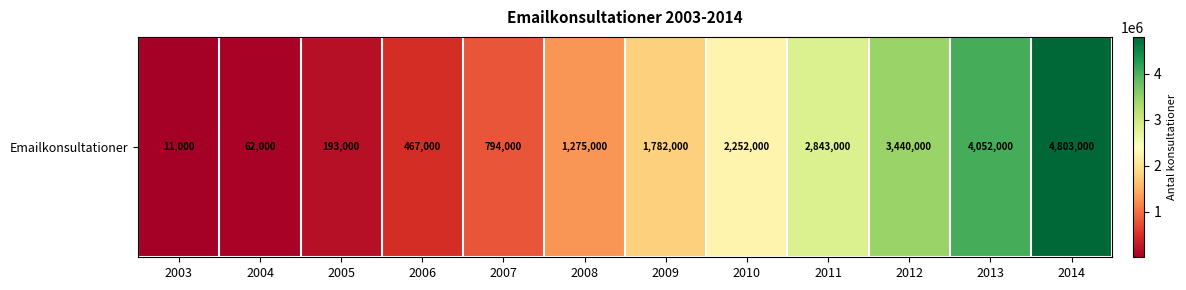

What is the difference between the maximum and minimum values?

4792000